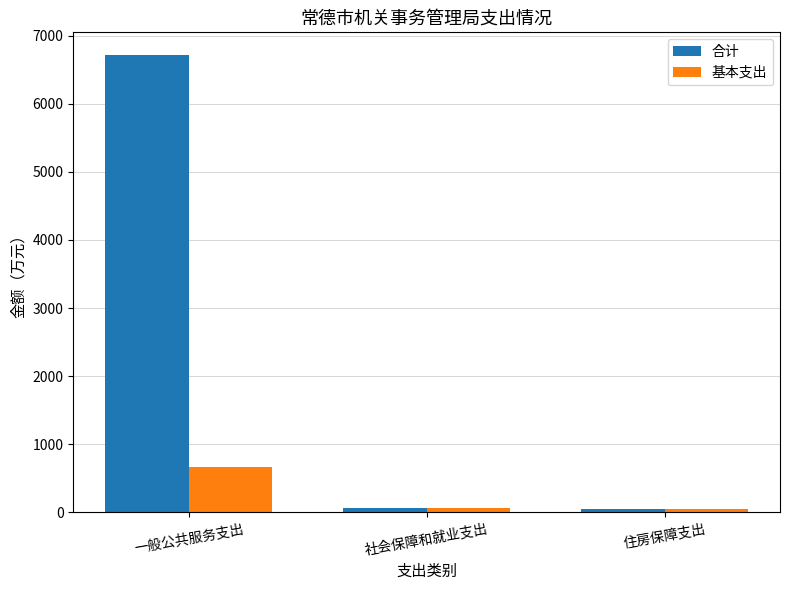

Which category has the highest value in the 合计 series?

一般公共服务支出